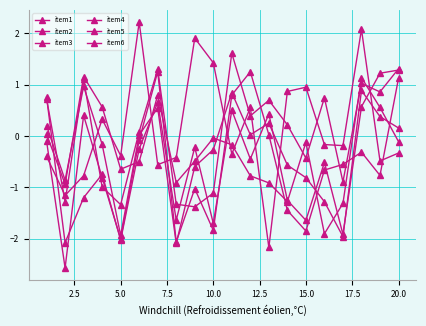

What is the highest value of the item5 series?

1.0